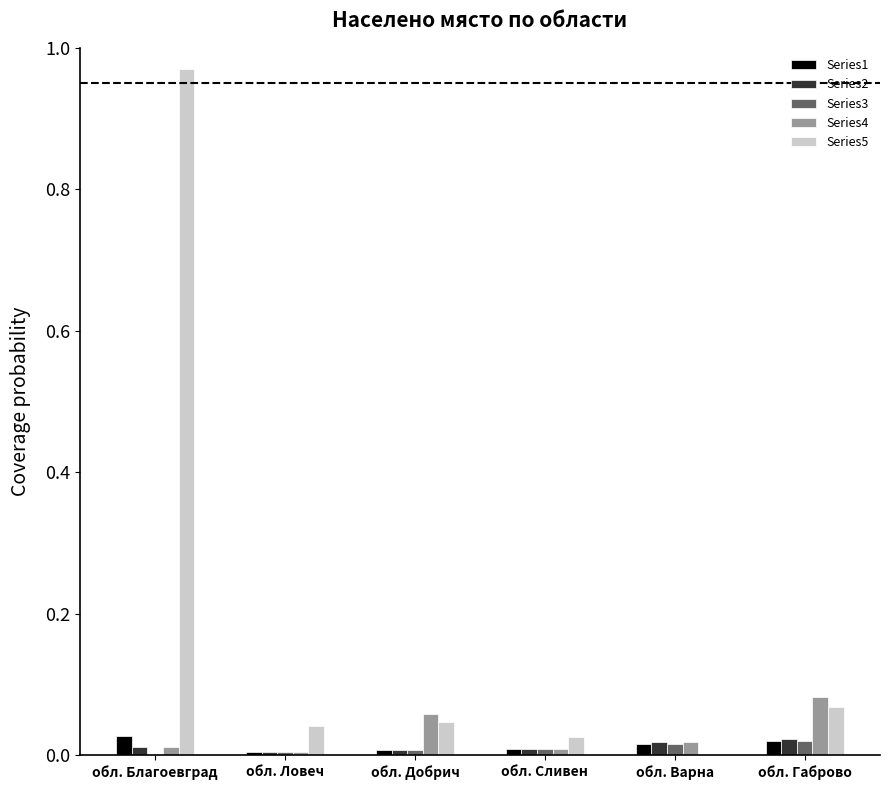

Is the value of Series2 at обл. Сливен greater than the value of Series4 at обл. Добрич?

No